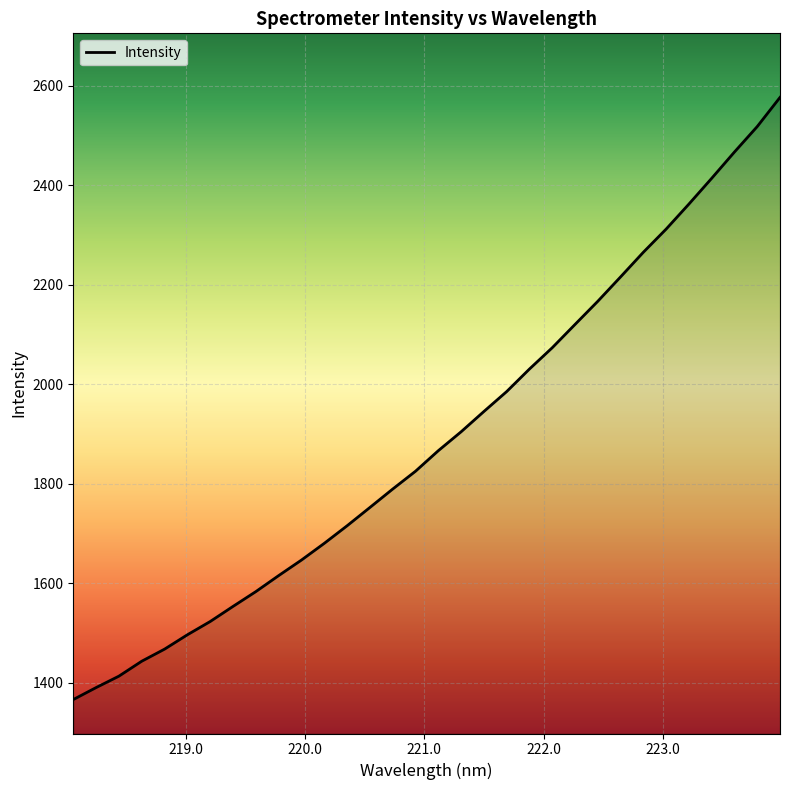

What is the minimum value shown in the chart?

1365.8